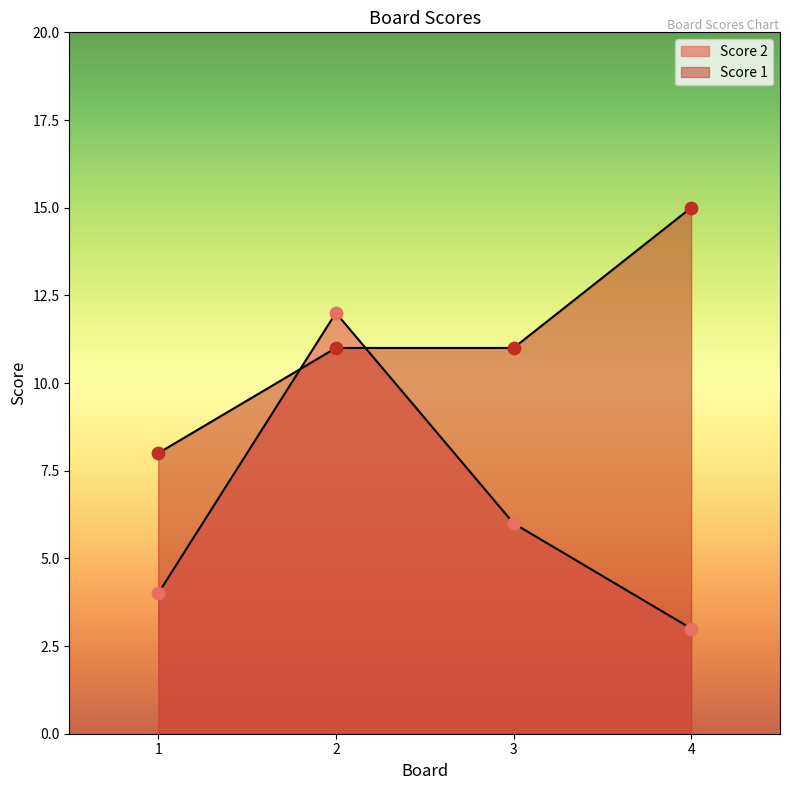

At which category is the sum across all series the highest?

2